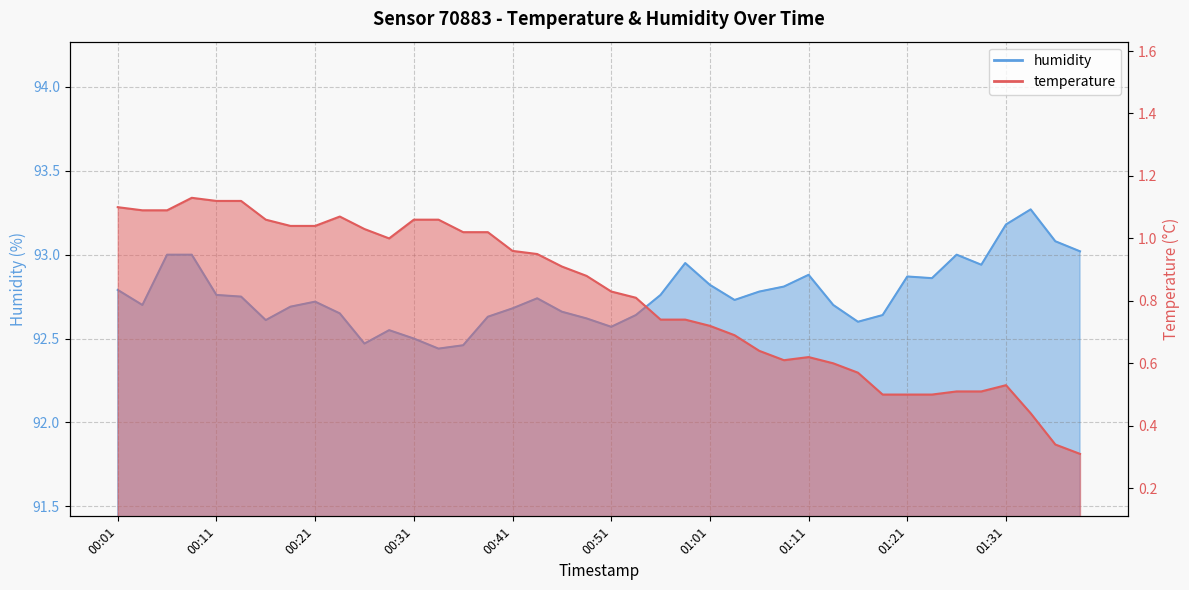

Does the chart have visible grid lines?

Yes